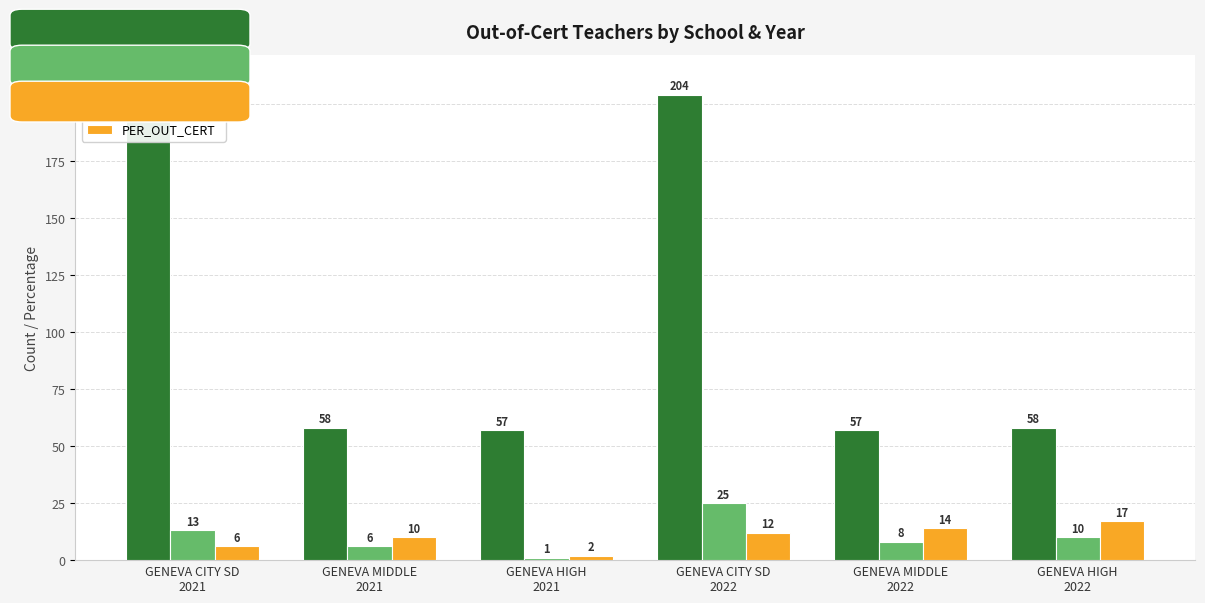

What is the greatest value displayed?

211